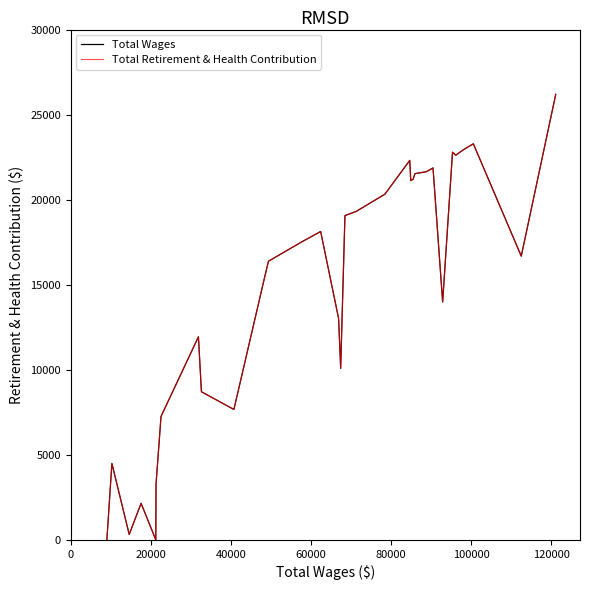

What is the highest value of the Total Wages series?

26191